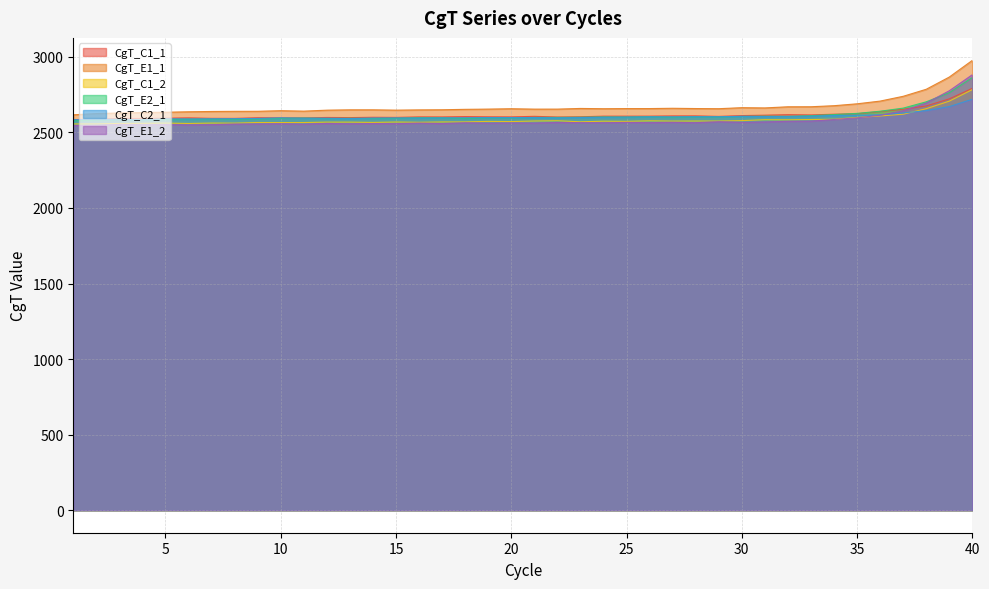

At which category does CgT_E1_2 reach its first local valley?

4